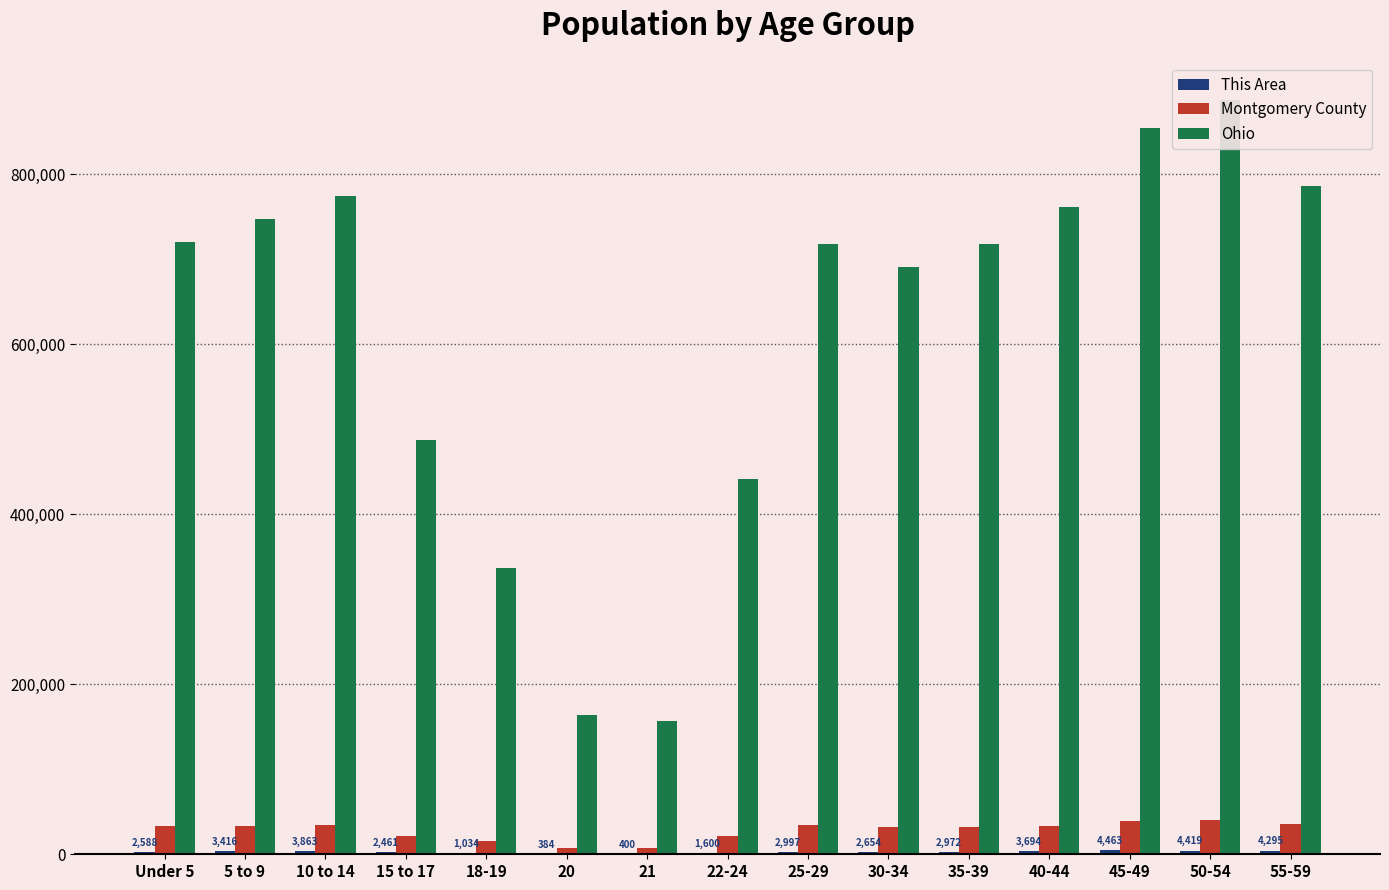

Which series has the largest range (max minus min)?

Ohio